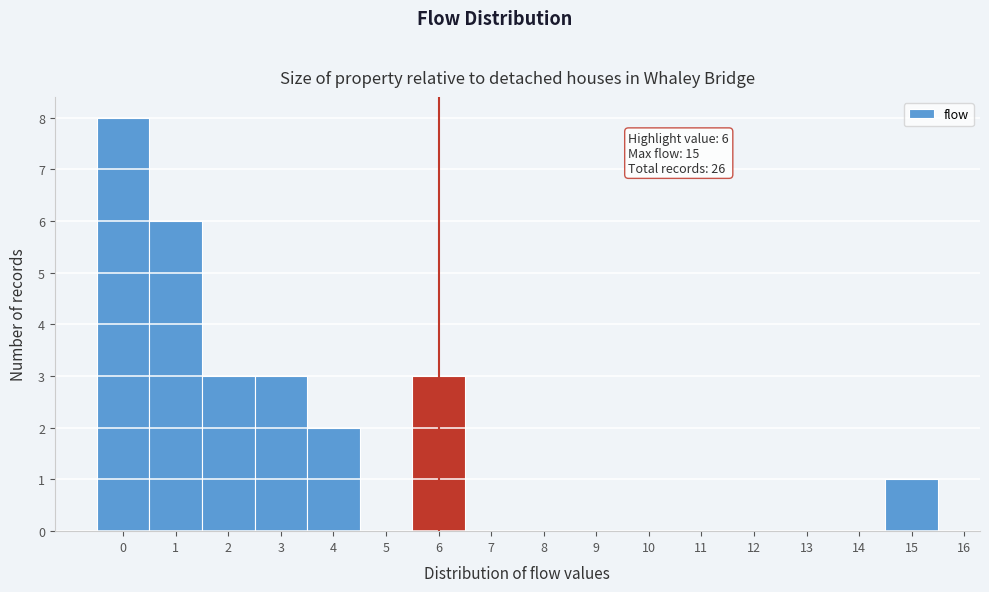

Over which range of the x-axis is the bar tallest?

-0.5 to 0.5